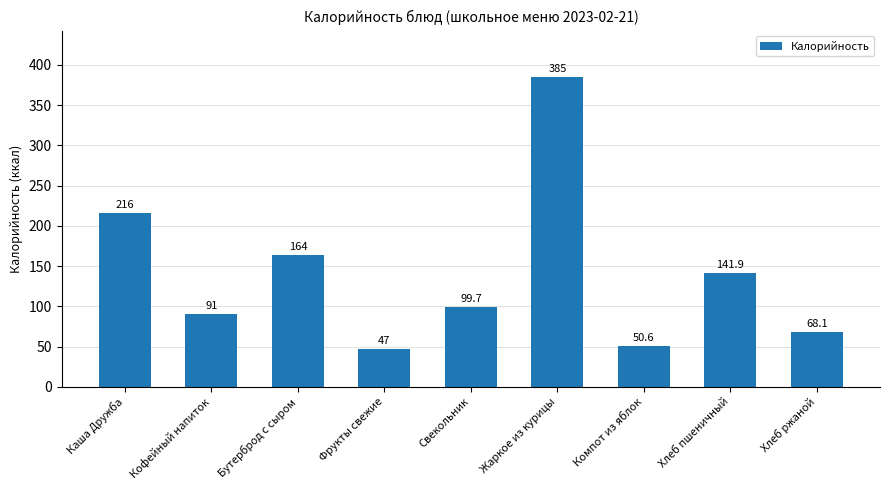

What is the greatest value displayed?

385.0